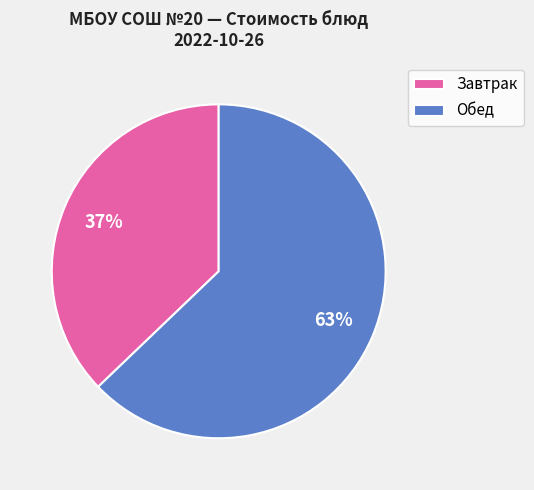

To the nearest percent, what is the combined percentage of Завтрак and Обед?

100%